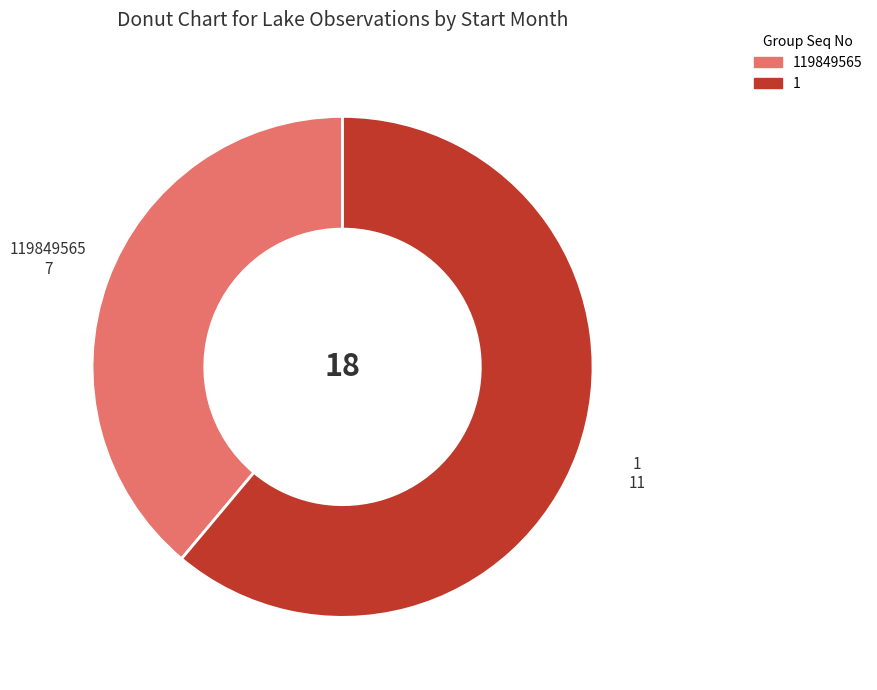

Is there a majority slice in this chart?

Yes